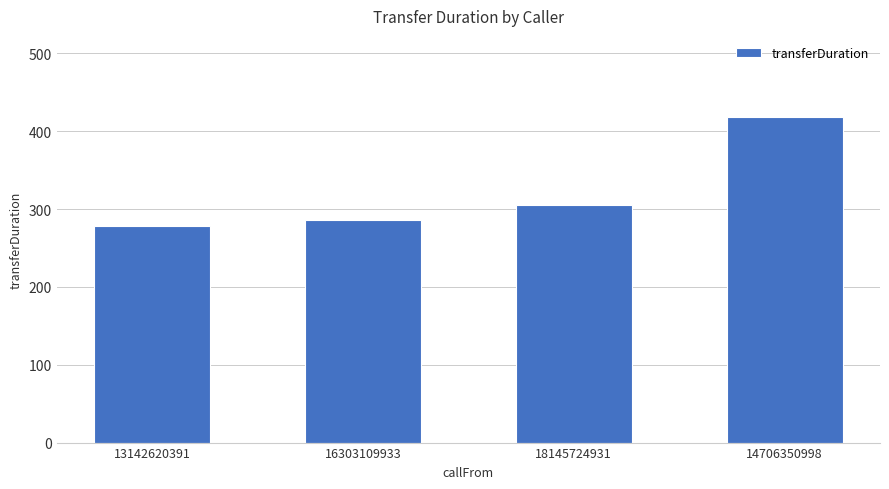

List the labels in order of value, smallest first.

13142620391, 16303109933, 18145724931, 14706350998